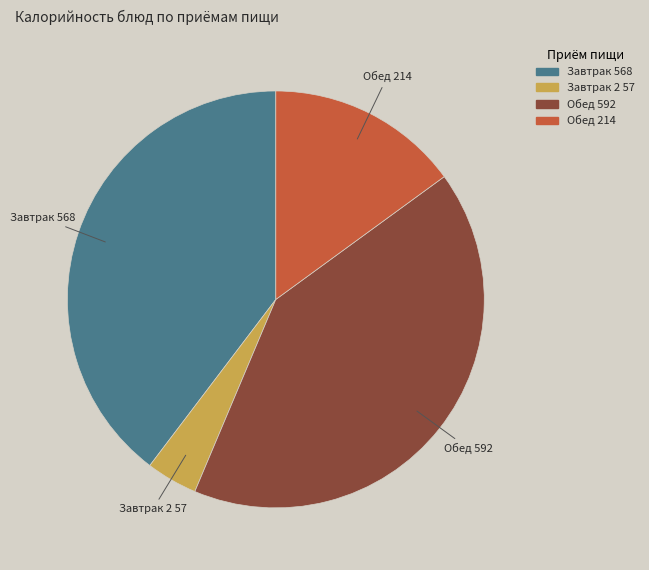

Does any single category account for the majority?

No